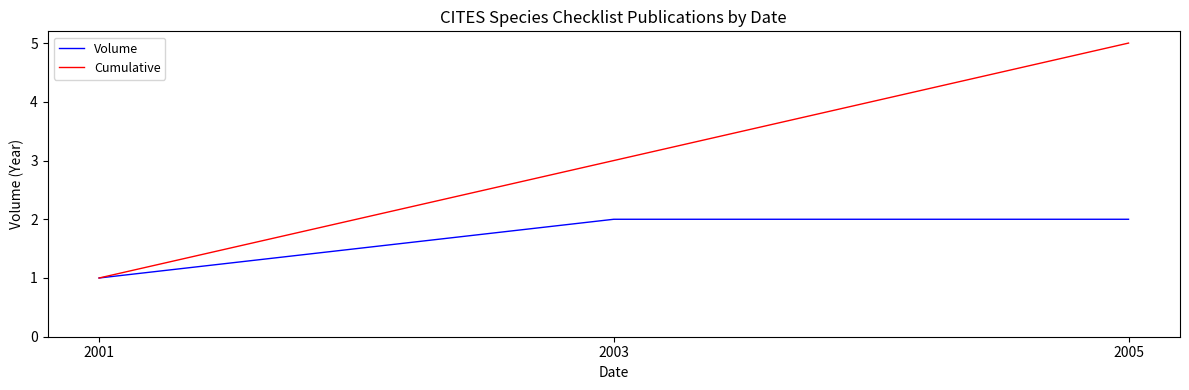

Count the number of data series in this chart.

2